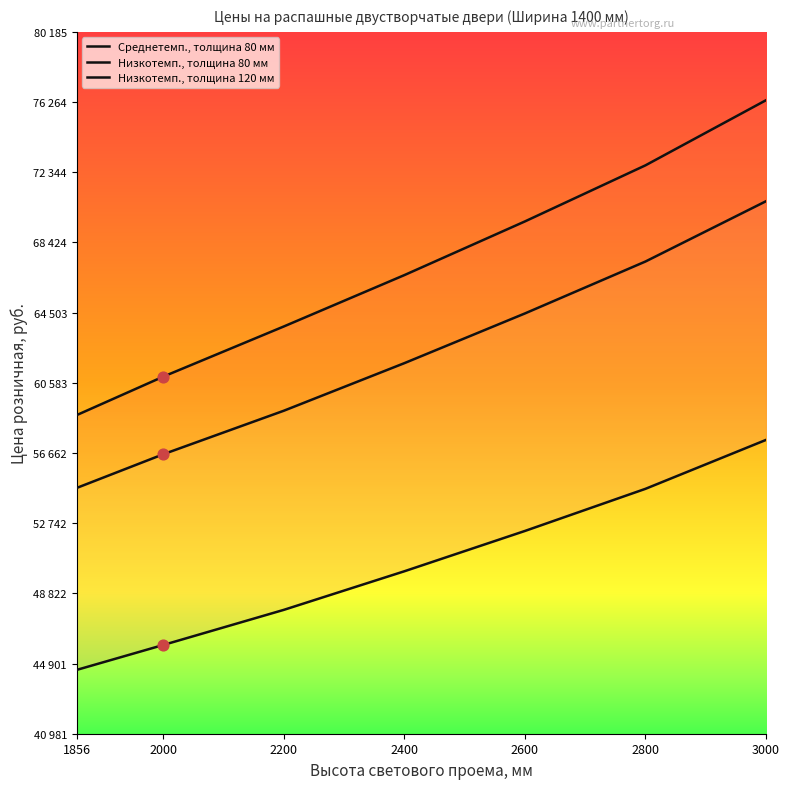

Which series has the largest total across all categories?

Низкотемп., толщина 120 мм